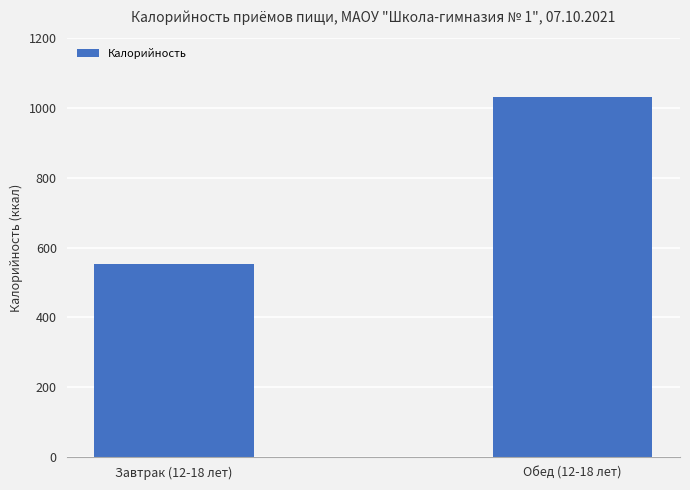

What is the change in value from Завтрак (12-18 лет) to Обед (12-18 лет)?

+478.1